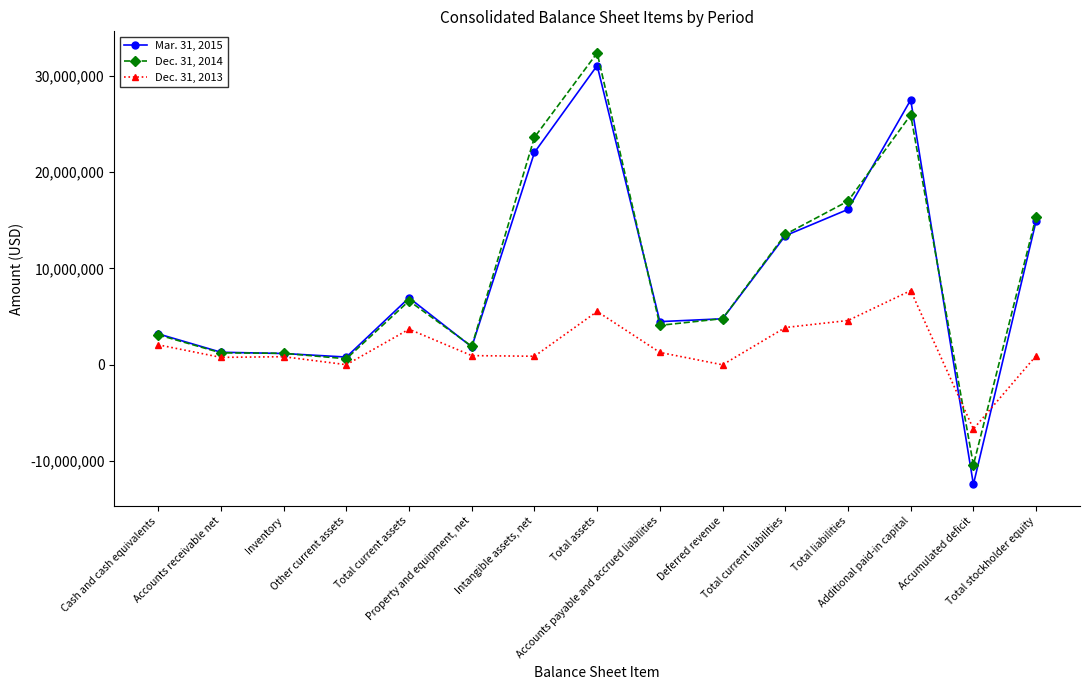

How many values in Mar. 31, 2015 are above zero?

14